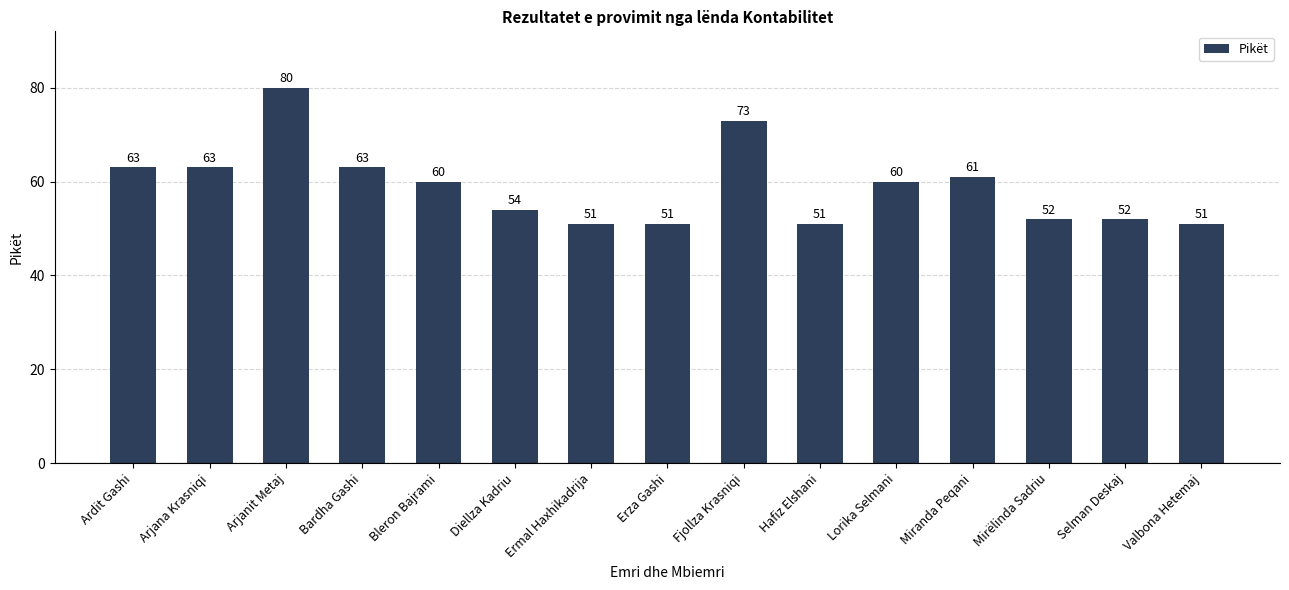

How many bars are there in total?

15